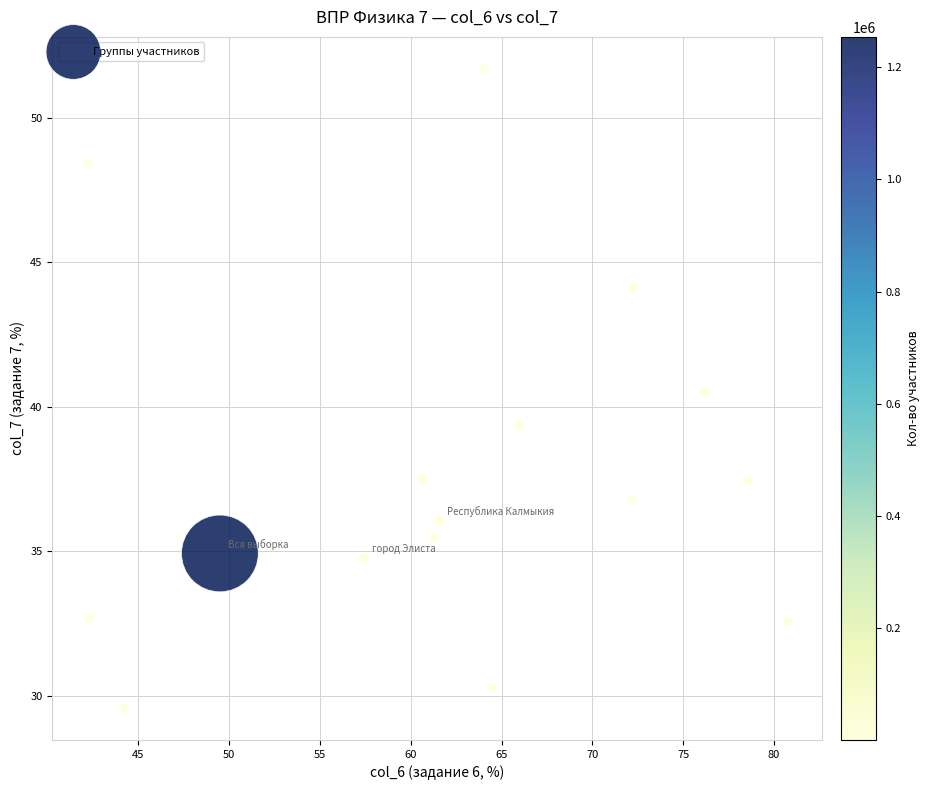

What is the range of Y values (max minus min)?

22.1